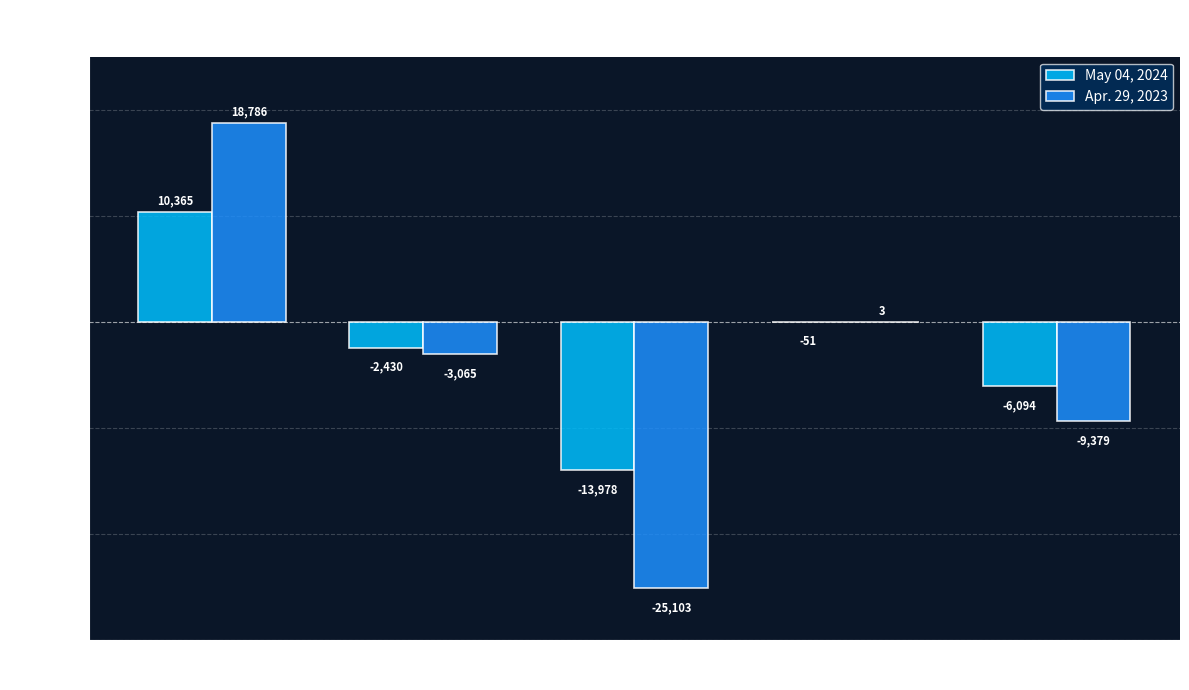

How many groups of bars are there?

5